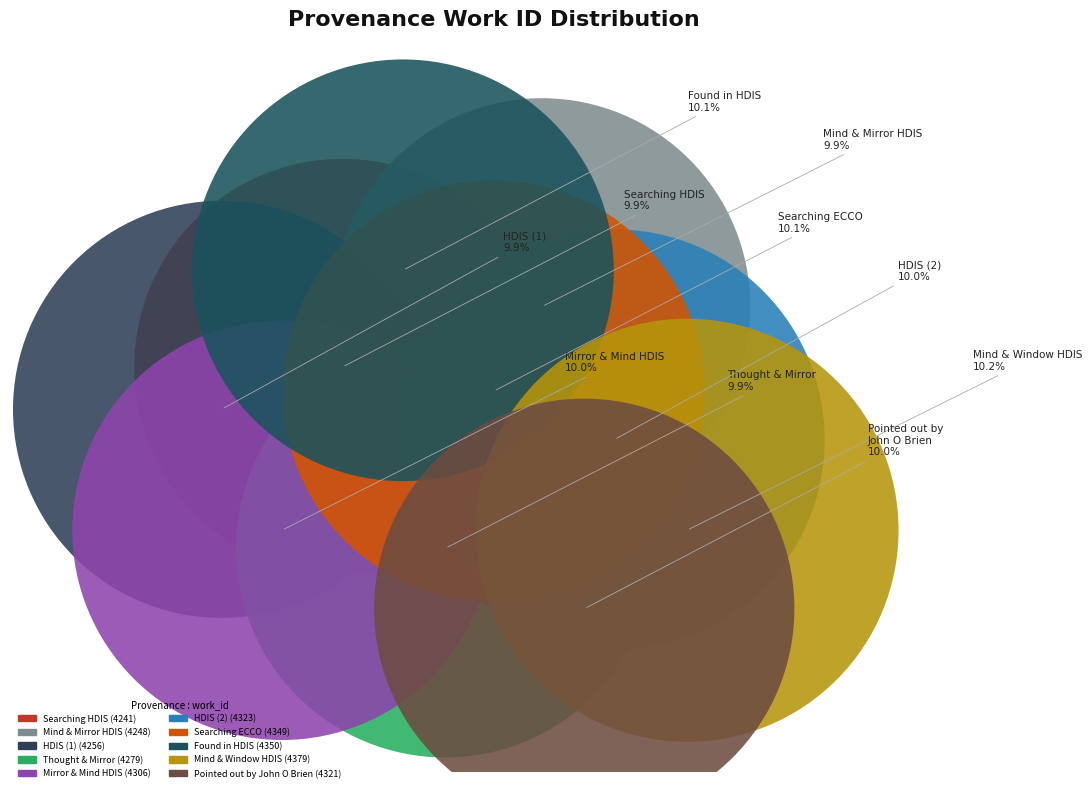

To the nearest percent, what is the combined percentage of Searching mirror and mind in HDIS and Found searching in HDIS?

20%